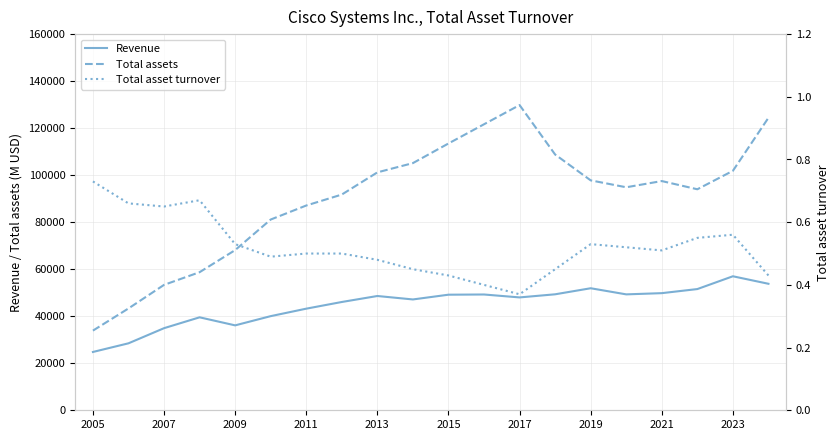

The Total assets series shows 33285.3 at 2015. True or false?

False